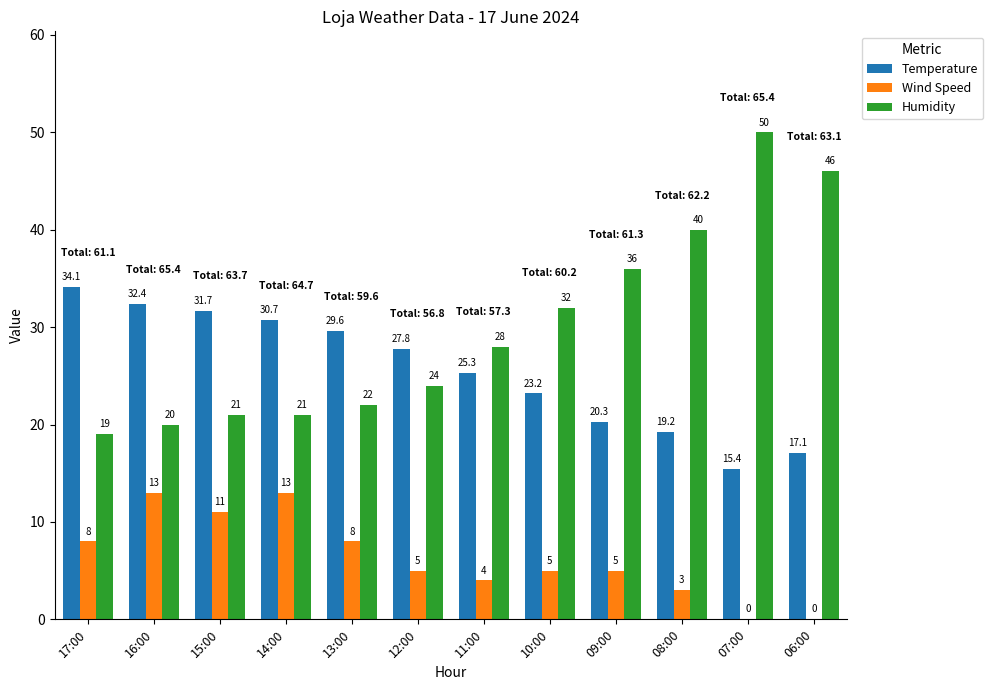

Which label corresponds to the largest value in the chart?

07:00